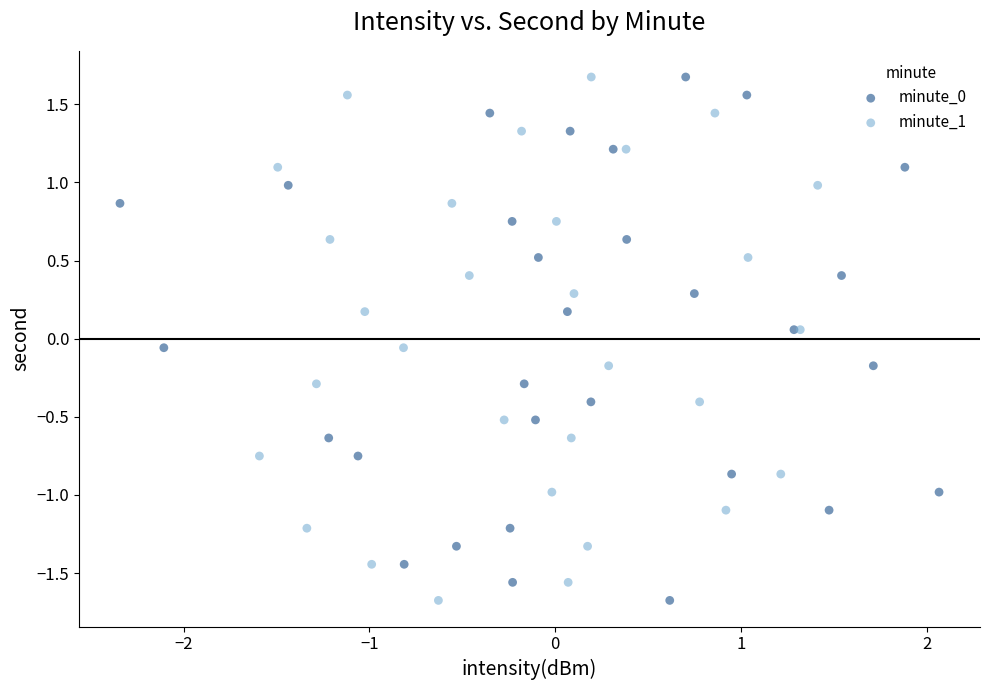

What are all the series names shown in the legend?

minute_0, minute_1